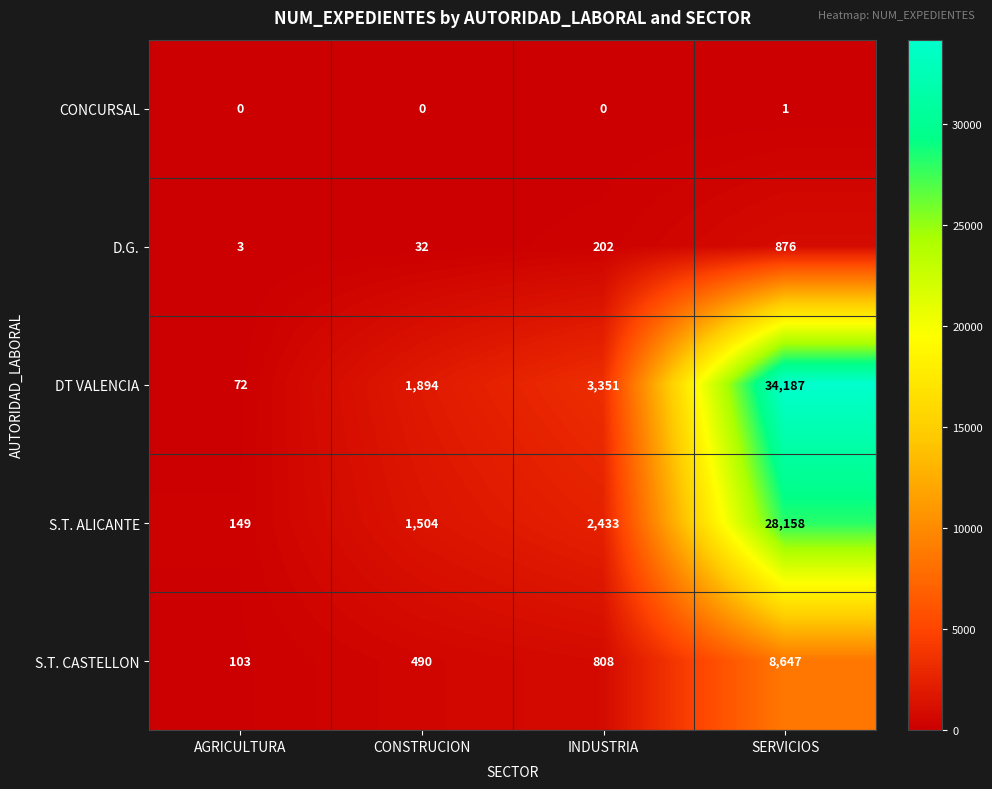

Which series has the largest total across all categories?

DT VALENCIA